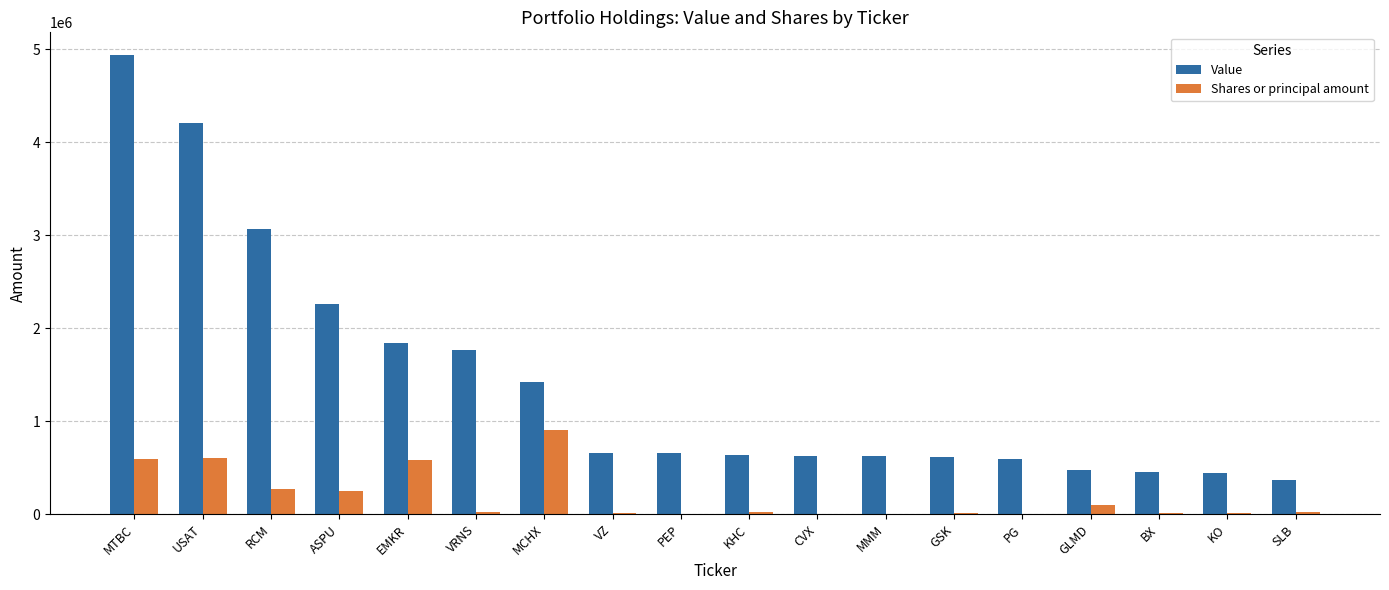

Is it true that Value equals 453000 at BX?

True